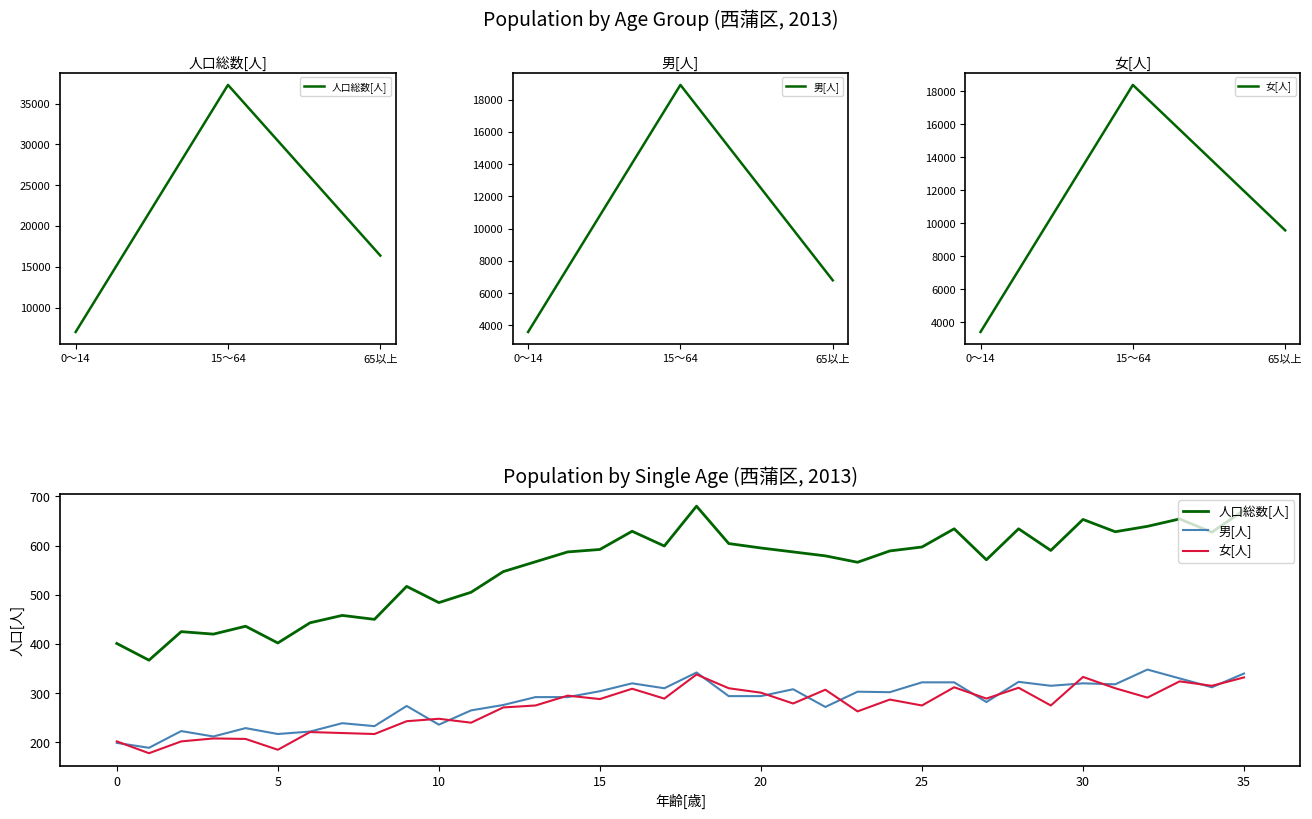

At how many categories does at least one series exceed 404?

33